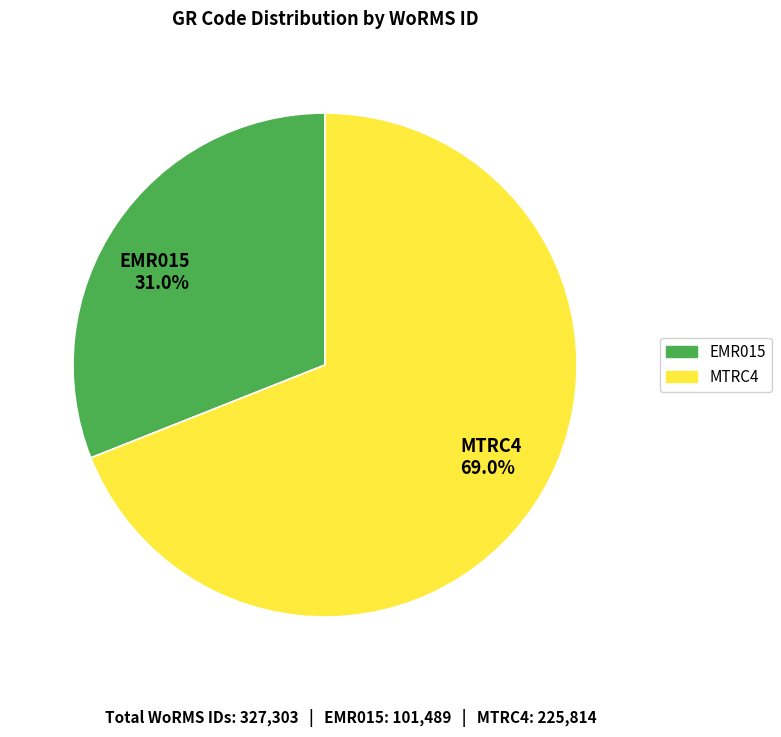

What percentage do EMR015 and MTRC4 together represent?

100.0%